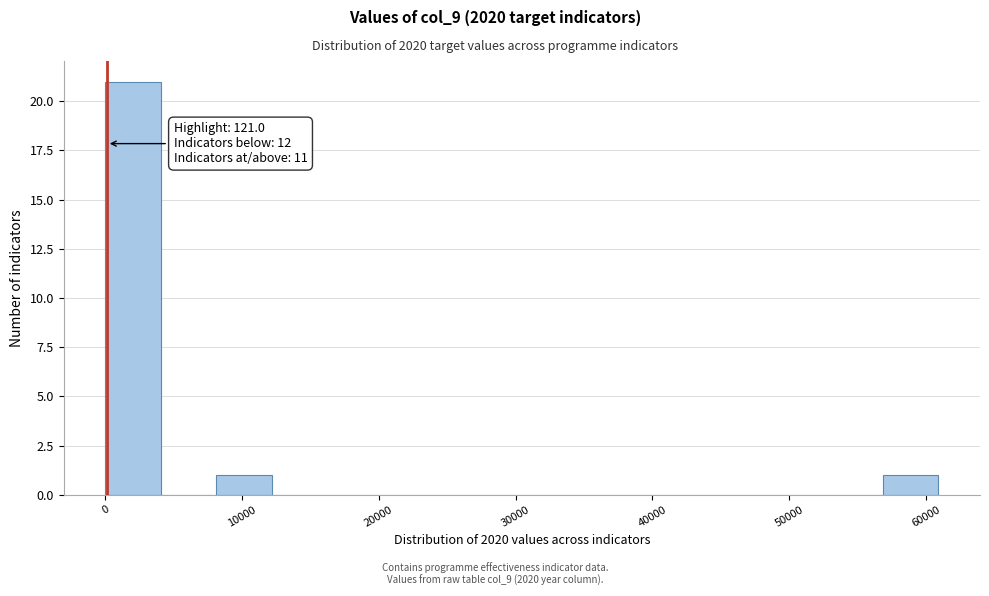

Over which range of the x-axis is the bar tallest?

0 to 4000